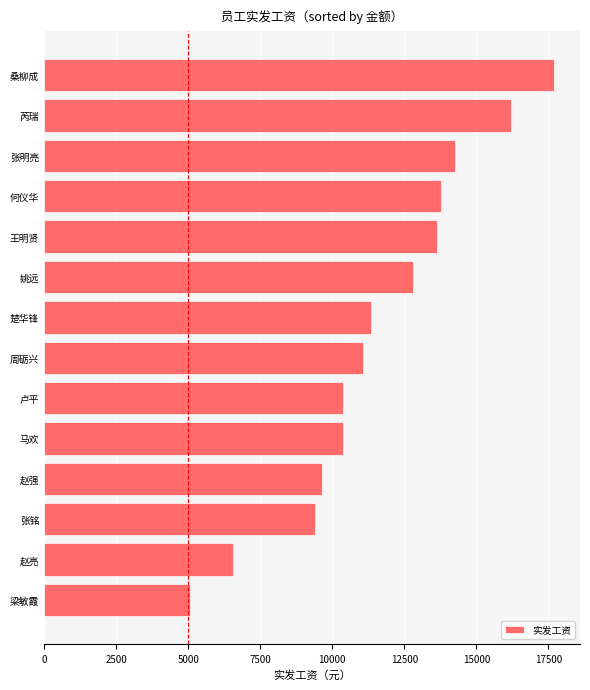

What value does the data have at 芮瑞?

16191.7